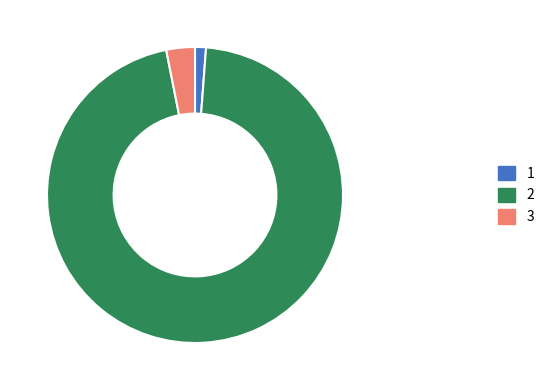

Is there a majority slice in this chart?

Yes